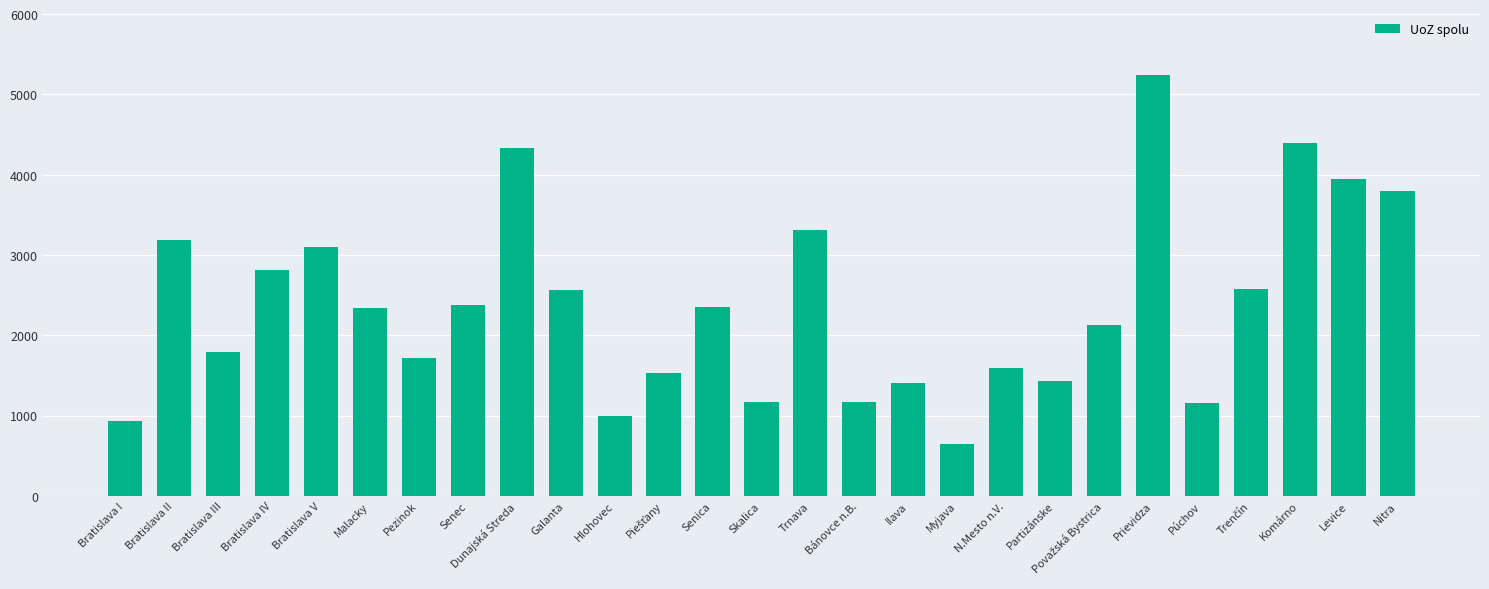

What is the difference between the maximum and second lowest values?

4316